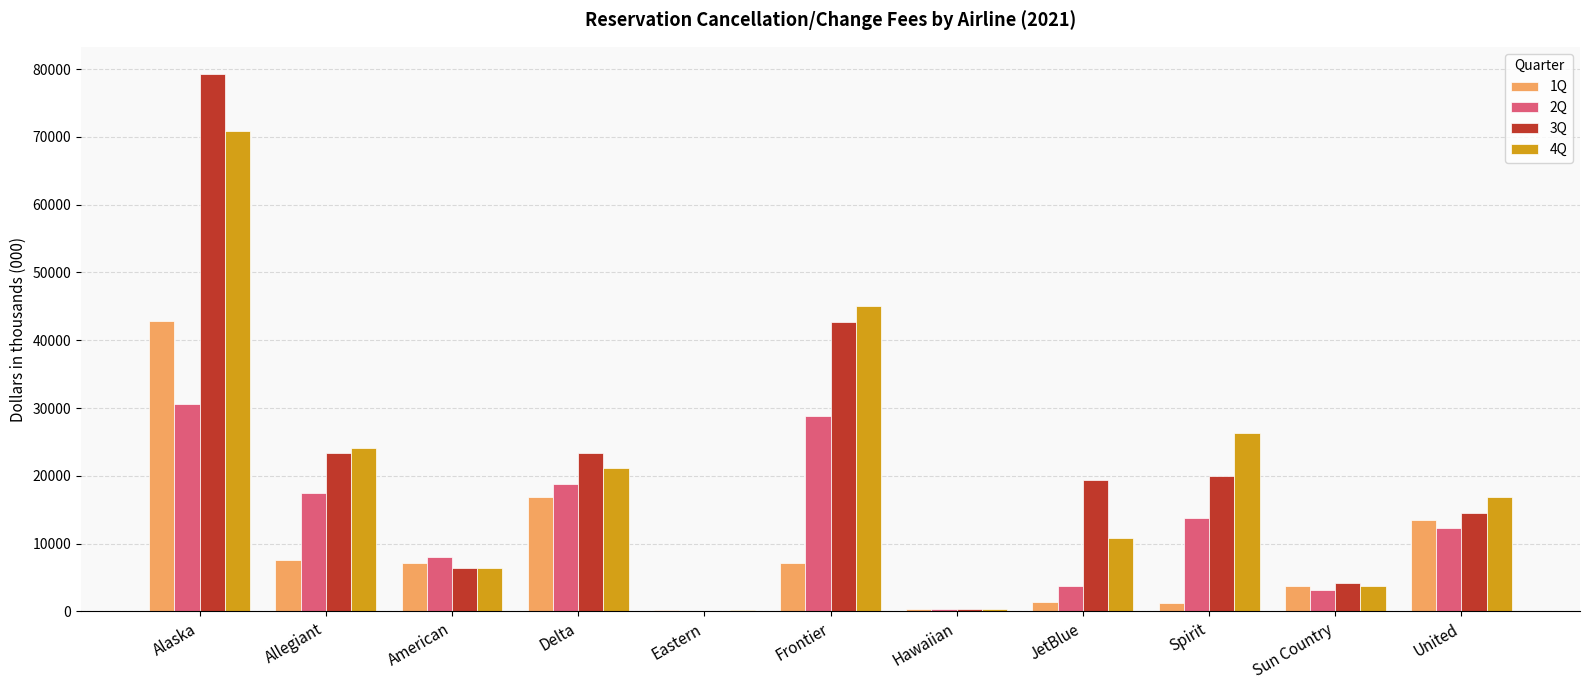

What value does the 1Q series have at JetBlue, to the nearest 50?

1350